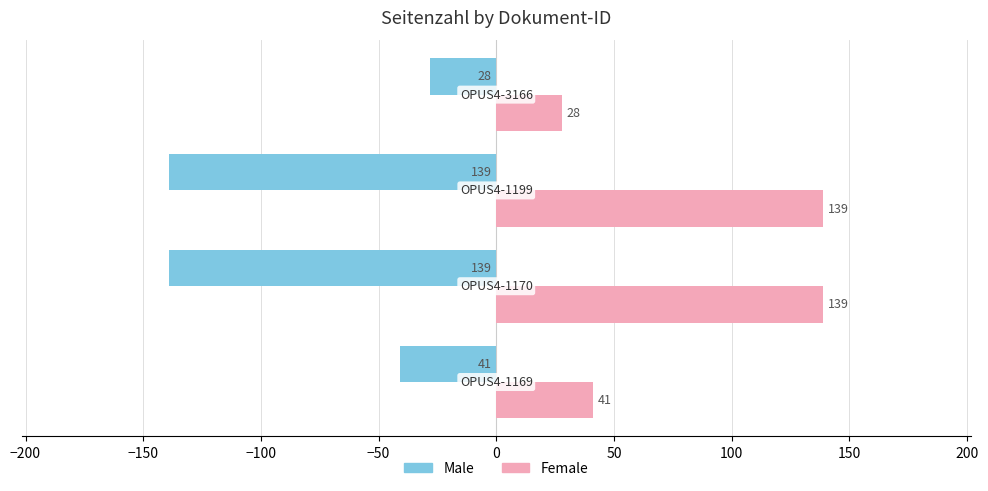

What is the maximum value for Male?

-28